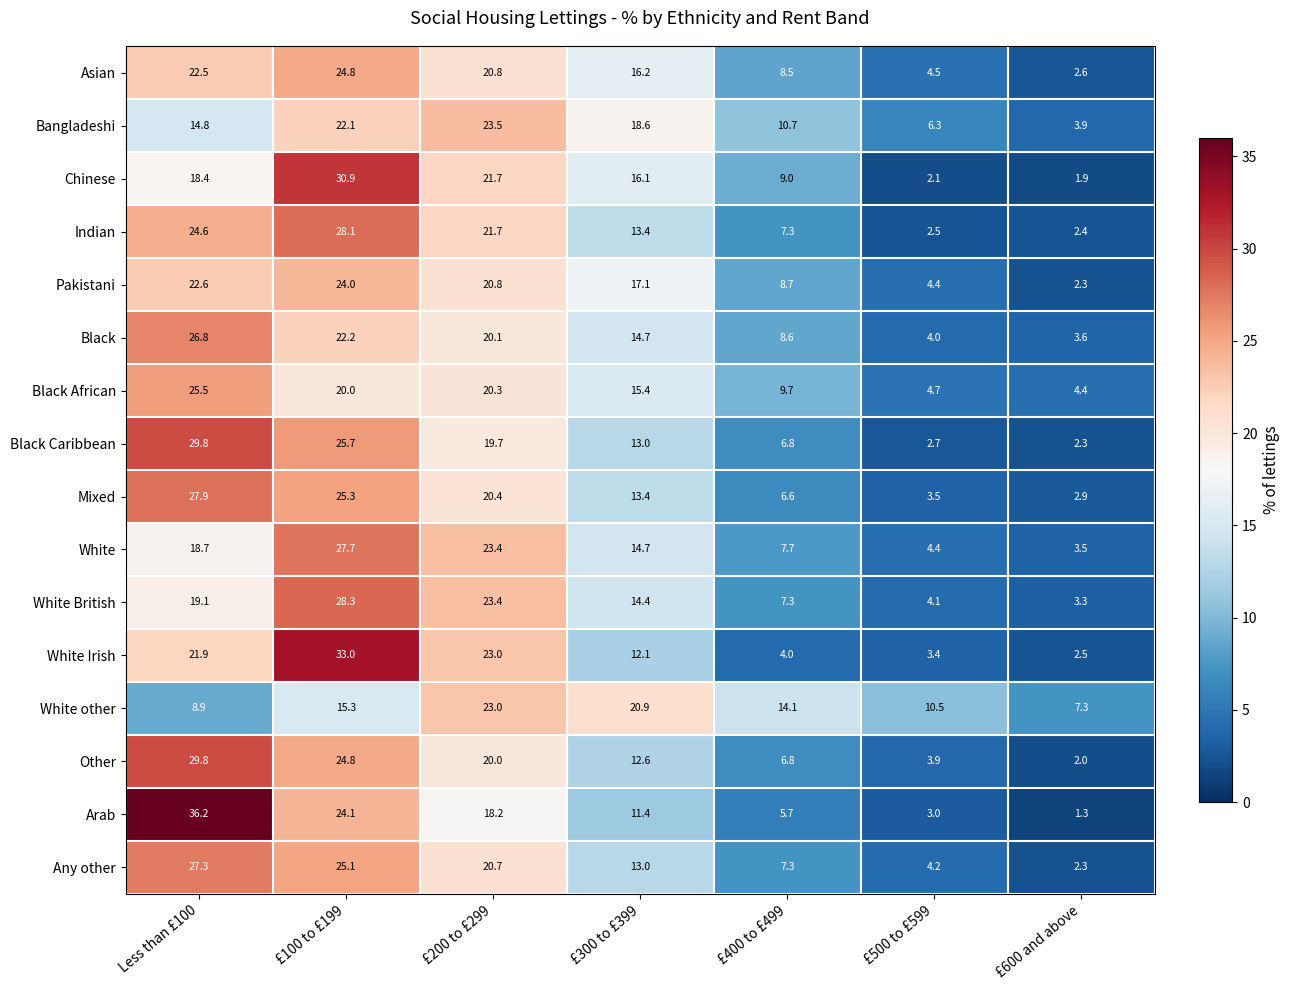

At which category is the sum across all series the highest?

£100 to £199